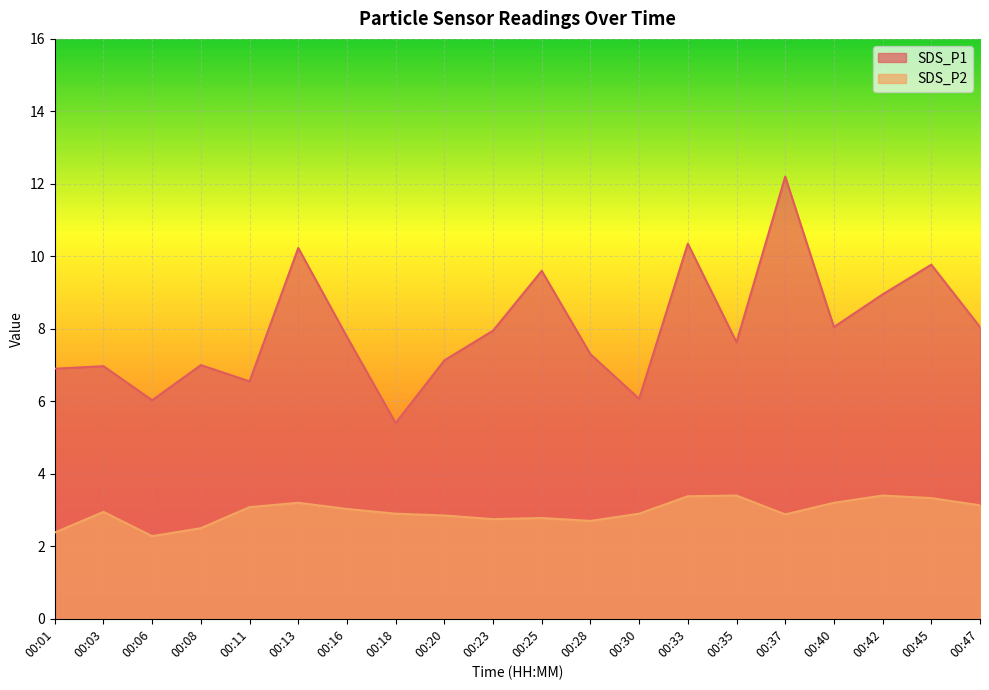

True or false: SDS_P1 and SDS_P2 cross at least once.

False